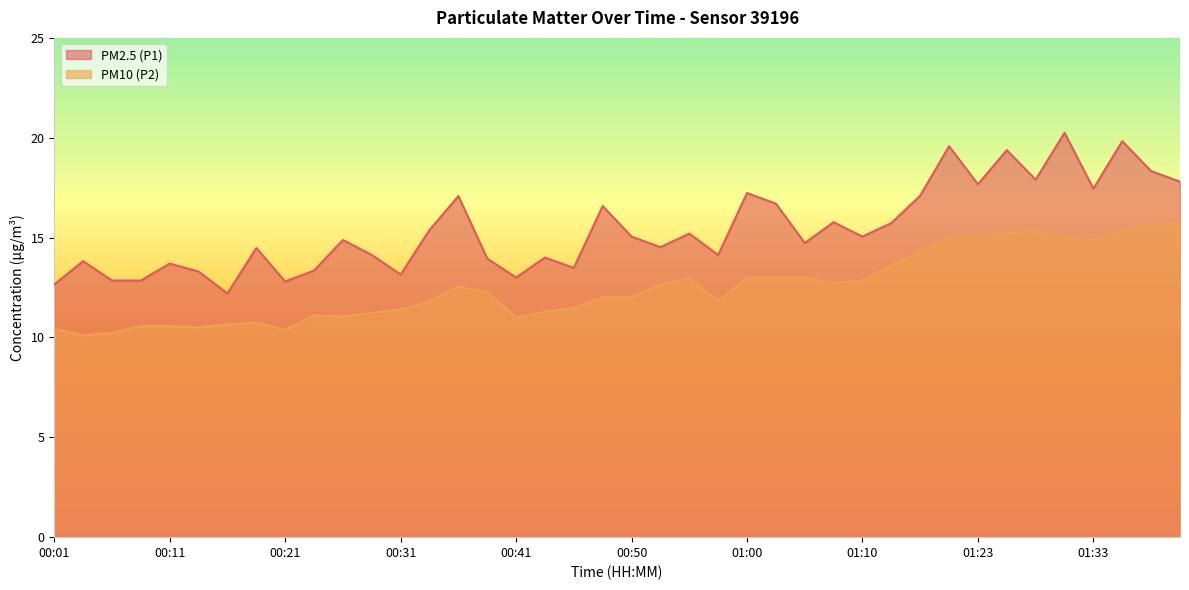

What is the value of the PM2.5 (P1) point at the 5th from the left?

13.7